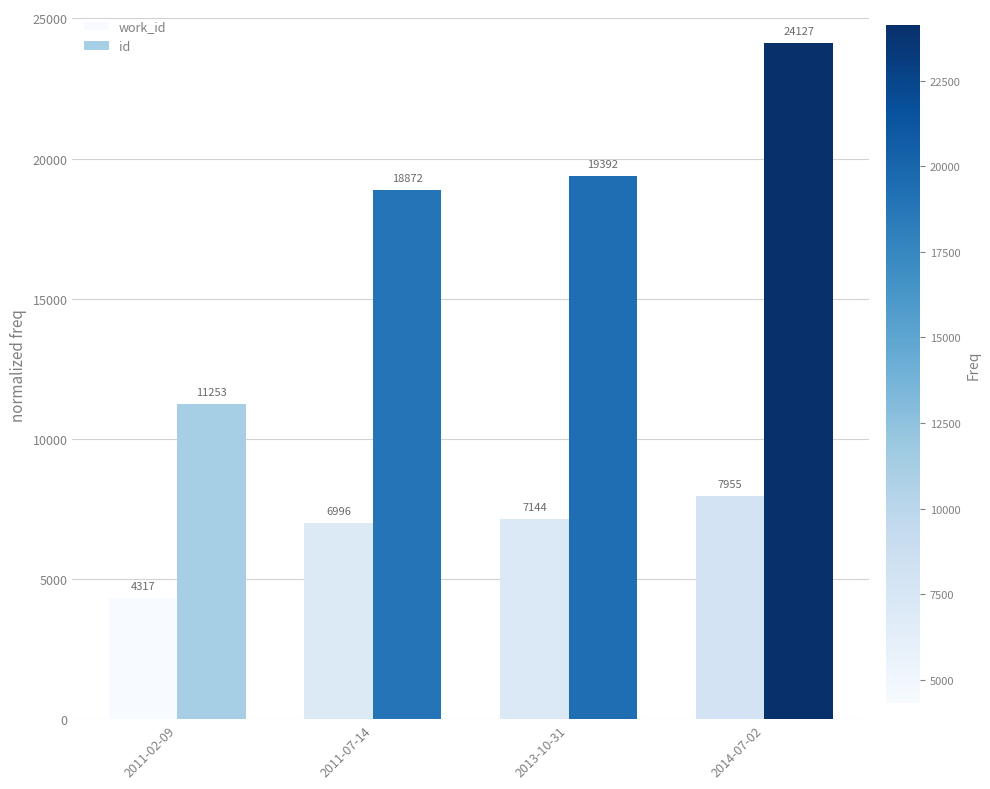

What is the difference between the highest and lowest values at 2013-10-31?

12248